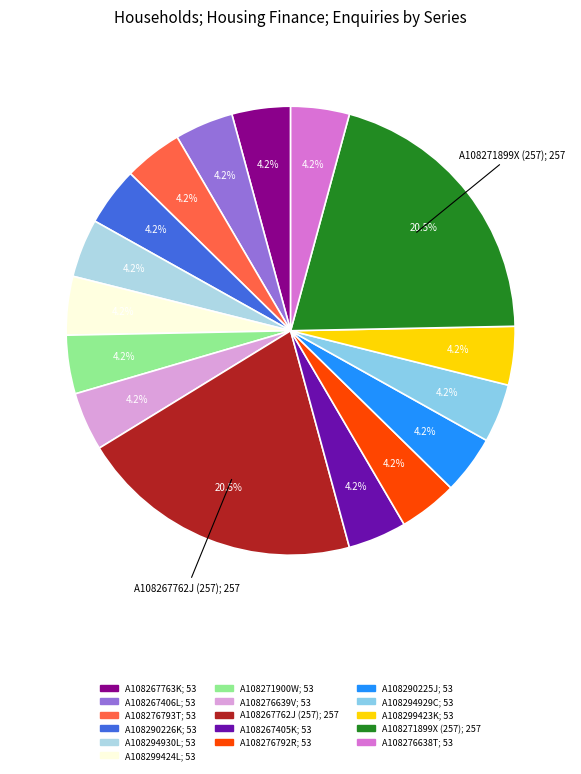

Does A108276639V represent more than half of the total?

No